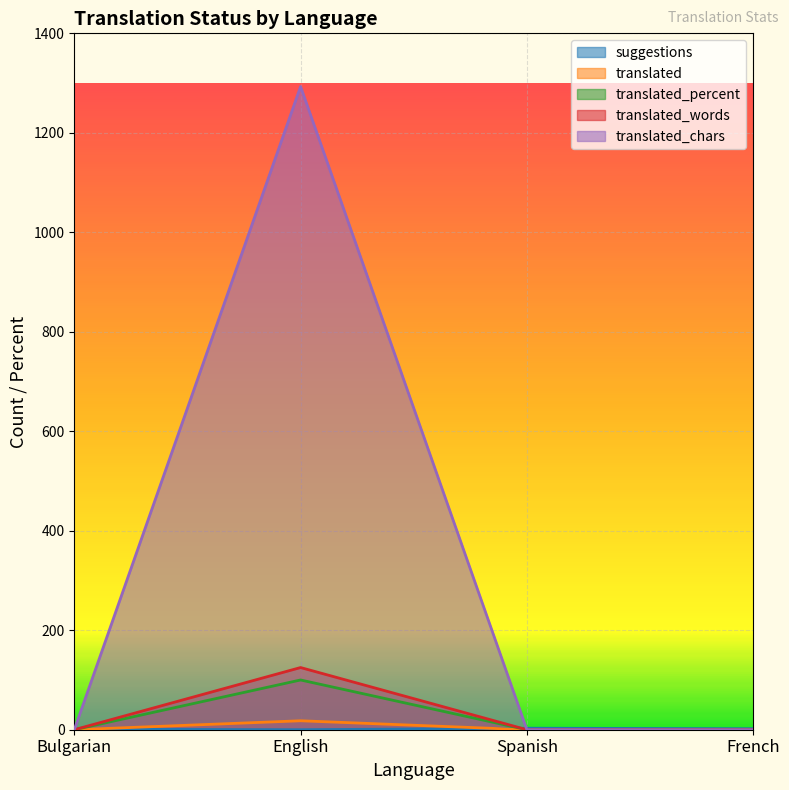

Reading left to right, what are all the values shown in this chart?

suggestions: 1	0	3	2
translated: 0	18	0	0
translated_percent: 0	100	0	0
translated_words: 0	125	0	0
translated_chars: 0	1293	0	0